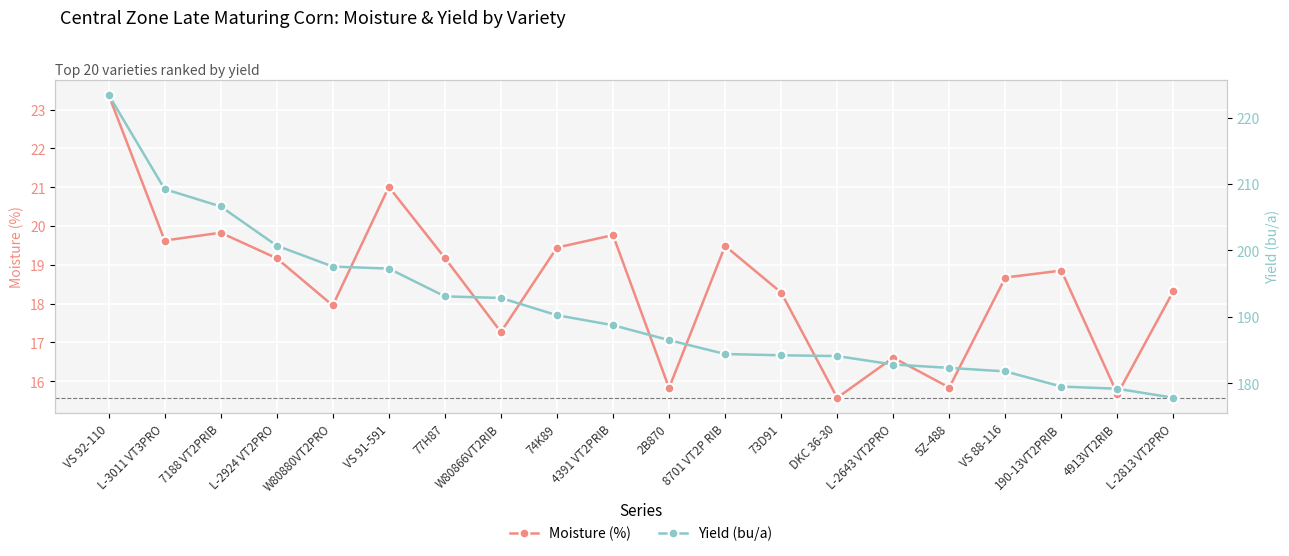

Rank the series by their maximum value, from highest to lowest.

Yield (bu/a), Moisture (%)